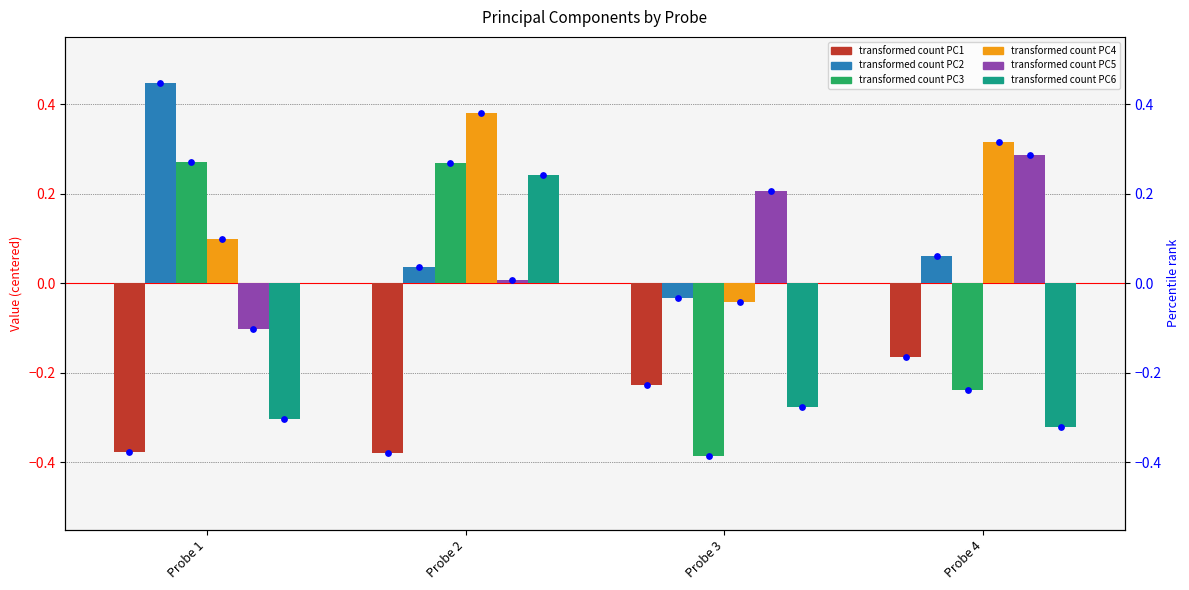

Which series contains the highest Y value?

2